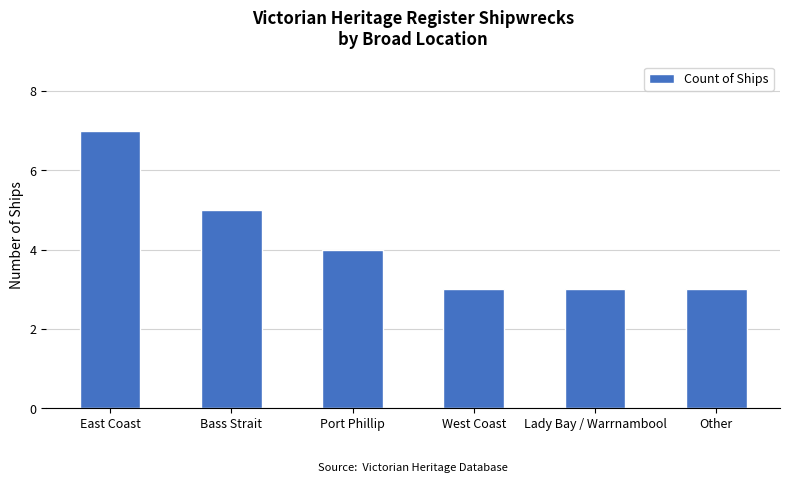

Where is the data nearest to the value 5?

Bass Strait